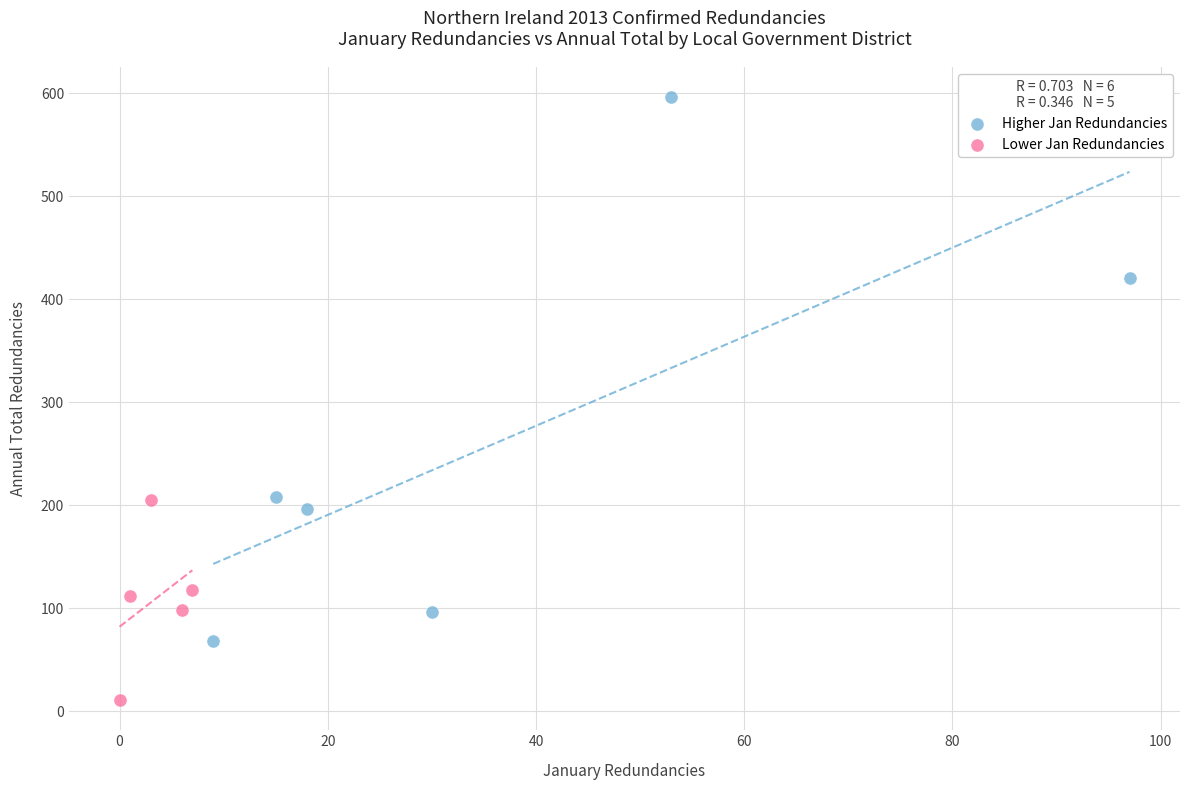

Which series contains the lowest Y value?

Lower Jan Redundancies